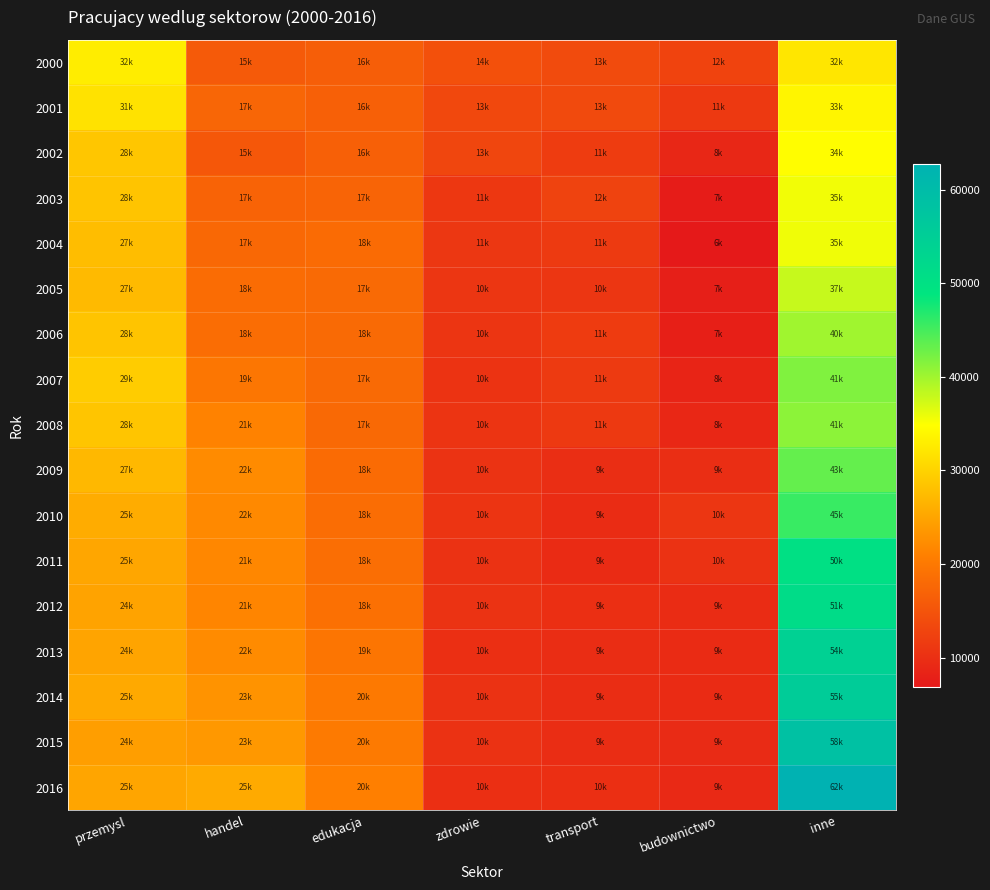

Reading right to left, transcribe all the data shown in this chart.

2000: inne=32195	budownictwo=12768	transport=13709	zdrowie=14458	edukacja=16334	handel=15823	przemysl=32971
2001: inne=33793	budownictwo=11318	transport=13586	zdrowie=13432	edukacja=16650	handel=17528	przemysl=31751
2002: inne=34641	budownictwo=8817	transport=11742	zdrowie=13098	edukacja=16644	handel=15463	przemysl=28702
2003: inne=35557	budownictwo=7437	transport=12588	zdrowie=11091	edukacja=17221	handel=17084	przemysl=28436
2004: inne=35604	budownictwo=6906	transport=11462	zdrowie=11032	edukacja=18170	handel=17727	przemysl=27701
2005: inne=37994	budownictwo=7764	transport=10889	zdrowie=10890	edukacja=17990	handel=18293	przemysl=27312
2006: inne=40042	budownictwo=7854	transport=11615	zdrowie=10775	edukacja=18048	handel=18467	przemysl=28398
2007: inne=41746	budownictwo=8526	transport=11419	zdrowie=10536	edukacja=17950	handel=19650	przemysl=29311
2008: inne=41149	budownictwo=8939	transport=11347	zdrowie=10691	edukacja=17870	handel=21265	przemysl=28605
2009: inne=43271	budownictwo=9762	transport=9783	zdrowie=10491	edukacja=18161	handel=22247	przemysl=27088
2010: inne=45737	budownictwo=10857	transport=9542	zdrowie=10710	edukacja=18453	handel=22009	przemysl=25862
2011: inne=50018	budownictwo=10391	transport=9443	zdrowie=10351	edukacja=18557	handel=21759	przemysl=25205
2012: inne=51282	budownictwo=9626	transport=9997	zdrowie=10468	edukacja=18892	handel=21574	przemysl=24860
2013: inne=54282	budownictwo=9427	transport=9732	zdrowie=10051	edukacja=19519	handel=22264	przemysl=24976
2014: inne=55610	budownictwo=9490	transport=9664	zdrowie=10371	edukacja=20037	handel=23124	przemysl=25451
2015: inne=58689	budownictwo=9350	transport=9704	zdrowie=10357	edukacja=20293	handel=23616	przemysl=24327
2016: inne=62759	budownictwo=9116	transport=10024	zdrowie=10005	edukacja=20961	handel=25653	przemysl=25031